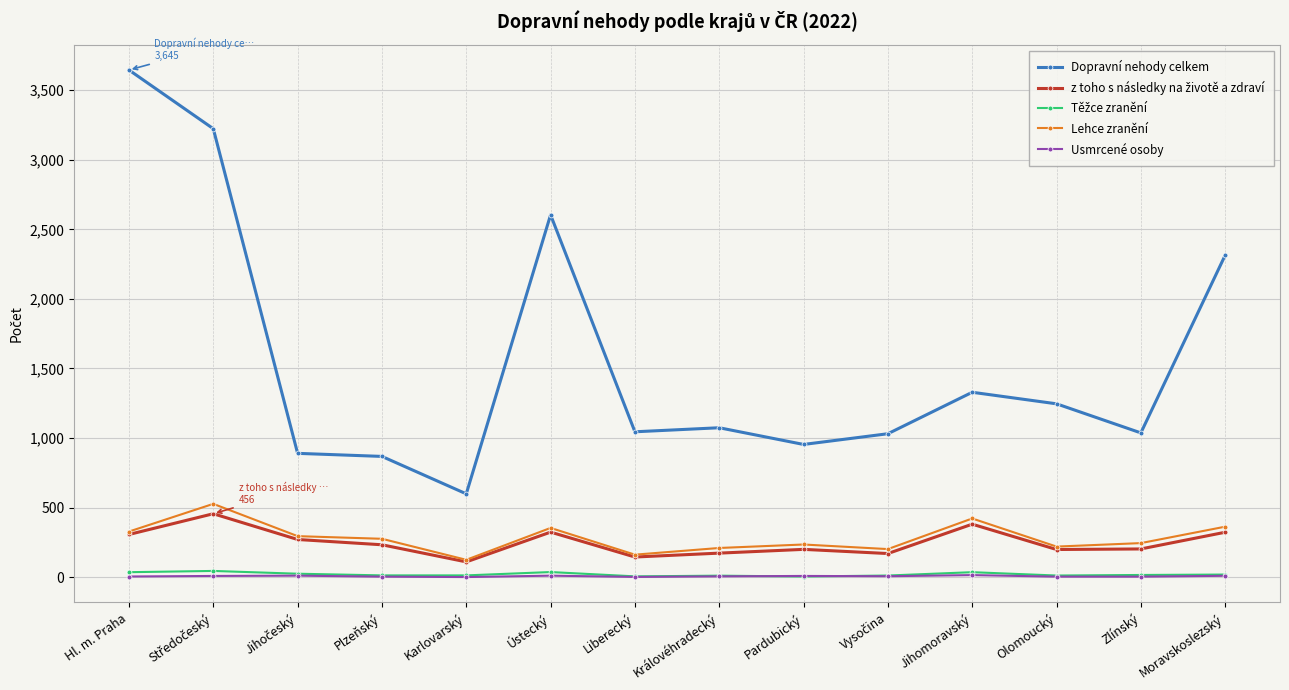

Which category has the highest value across all series?

Hl. m. Praha